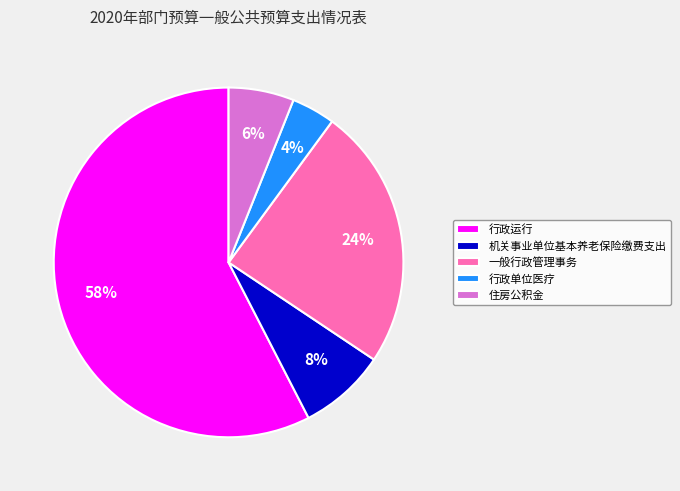

To the nearest percent, what is the difference between the largest and smallest slice percentages?

54%